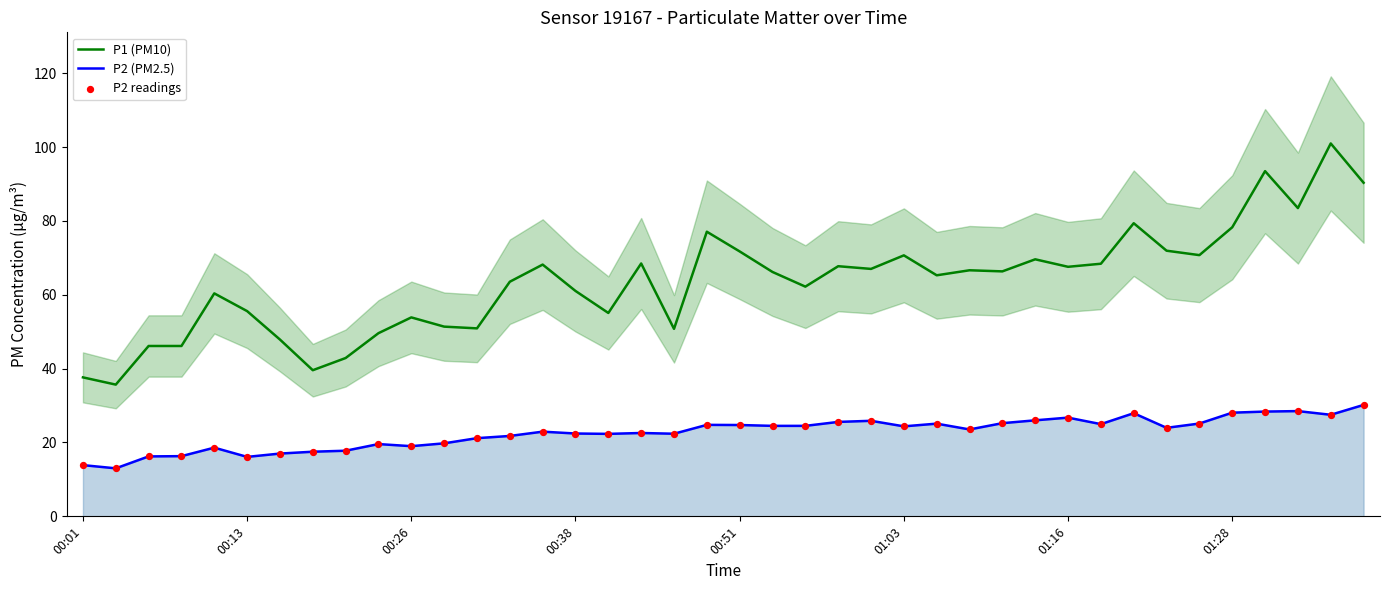

True or false: P2 (PM2.5) and P1 (PM10) intersect in this chart.

False